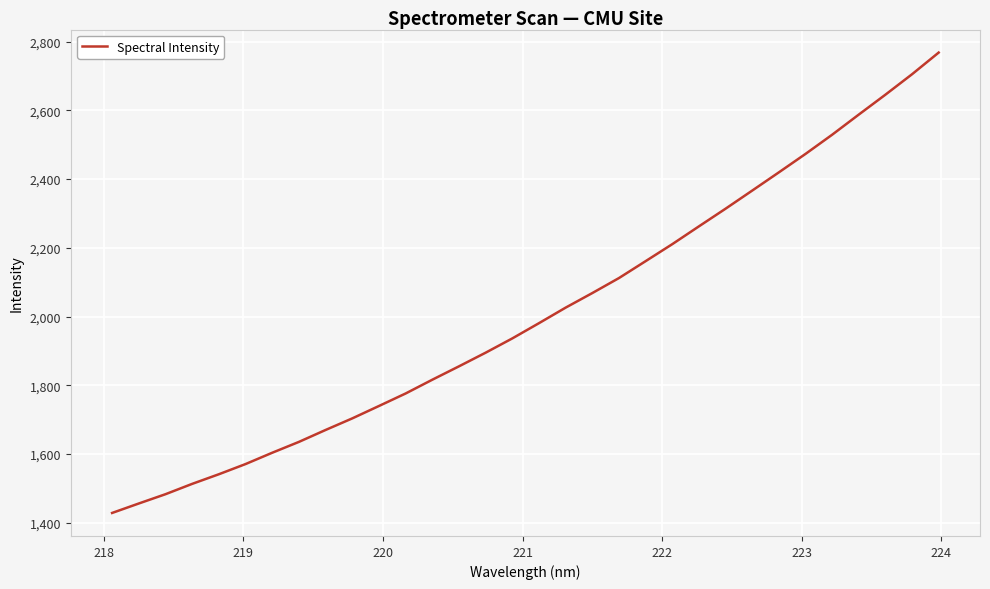

What is the greatest value displayed?

2768.3